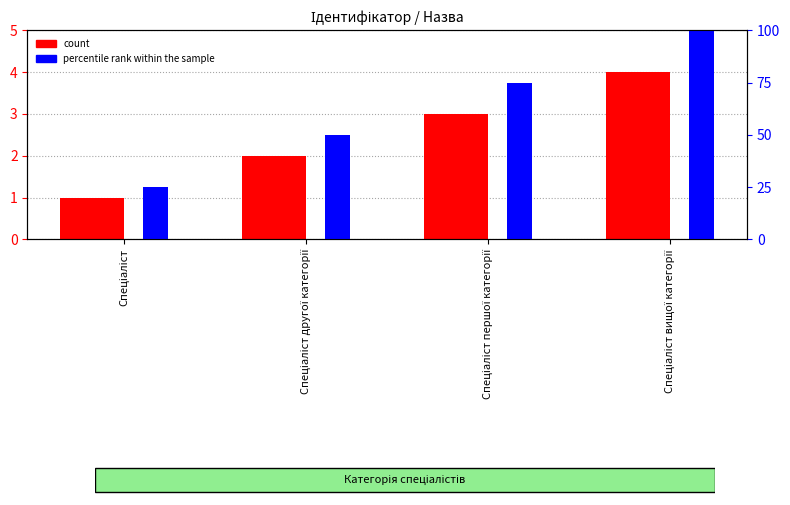

The count series shows 2 at Спеціаліст. True or false?

False